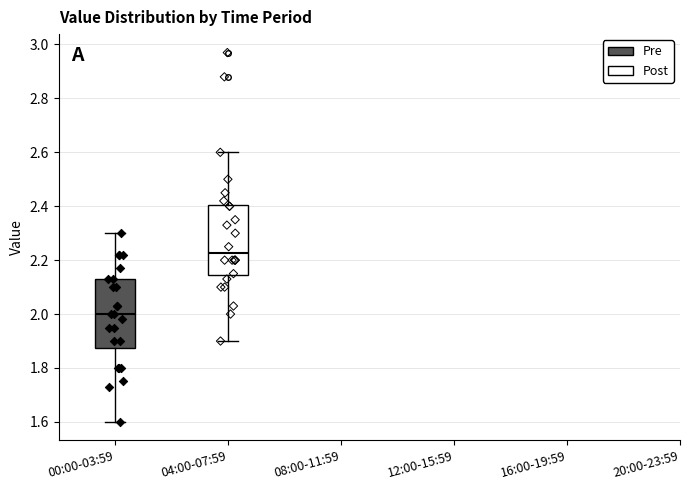

Reading left to right, read every box against the y-axis: the position of its median line, the range the box covers, and the ends of its whiskers. The values are not printed on the chart, so give them approximately, as read against the axis.

00:00-03:59: median 2.00, box 1.88 to 2.14, whiskers 1.60 to 2.30
04:00-07:59: median 2.22, box 2.14 to 2.40, whiskers 1.90 to 2.60